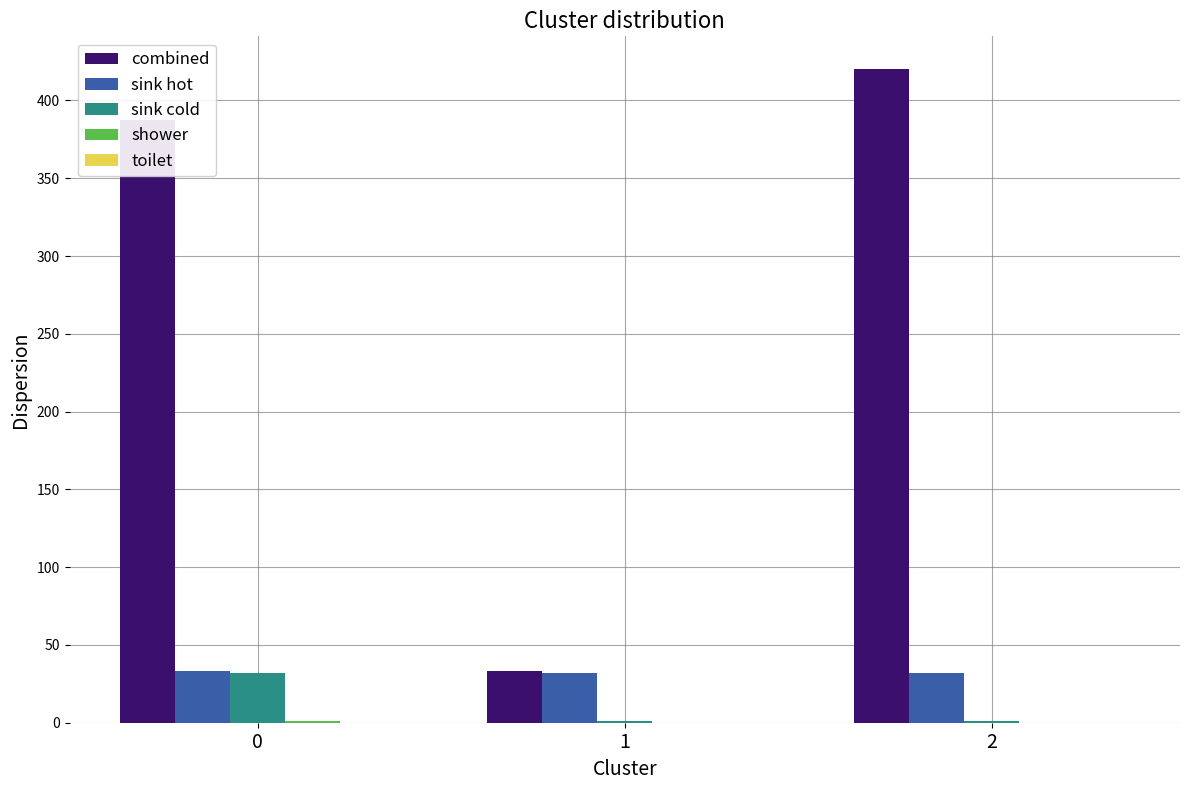

Is it true that combined equals 387.2 at 0?

True